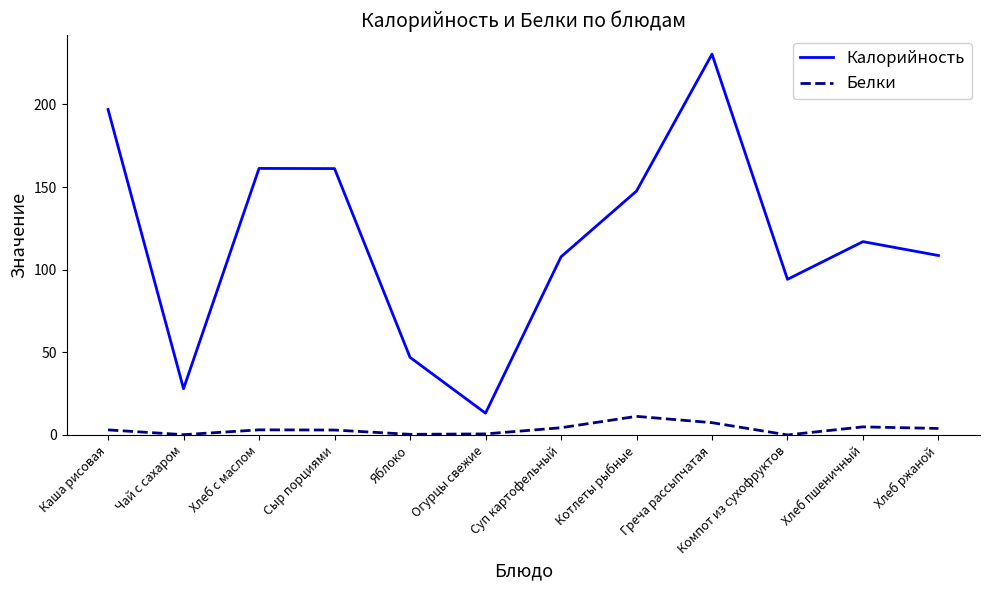

Between Сыр порциями and Суп картофельный, which series saw the biggest shift?

Калорийность